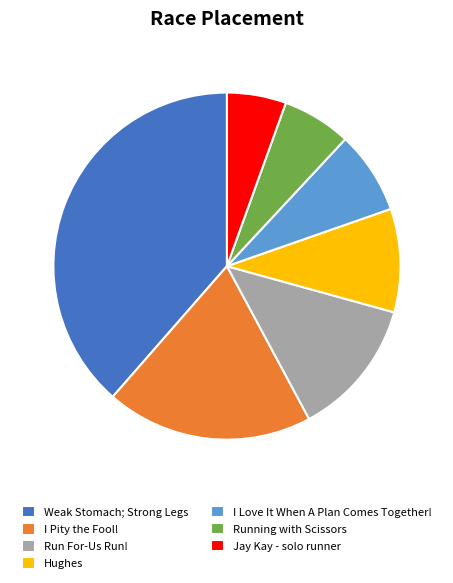

Approximately how many times larger is the value at Hughes compared to Run For-Us Run!?

0.8